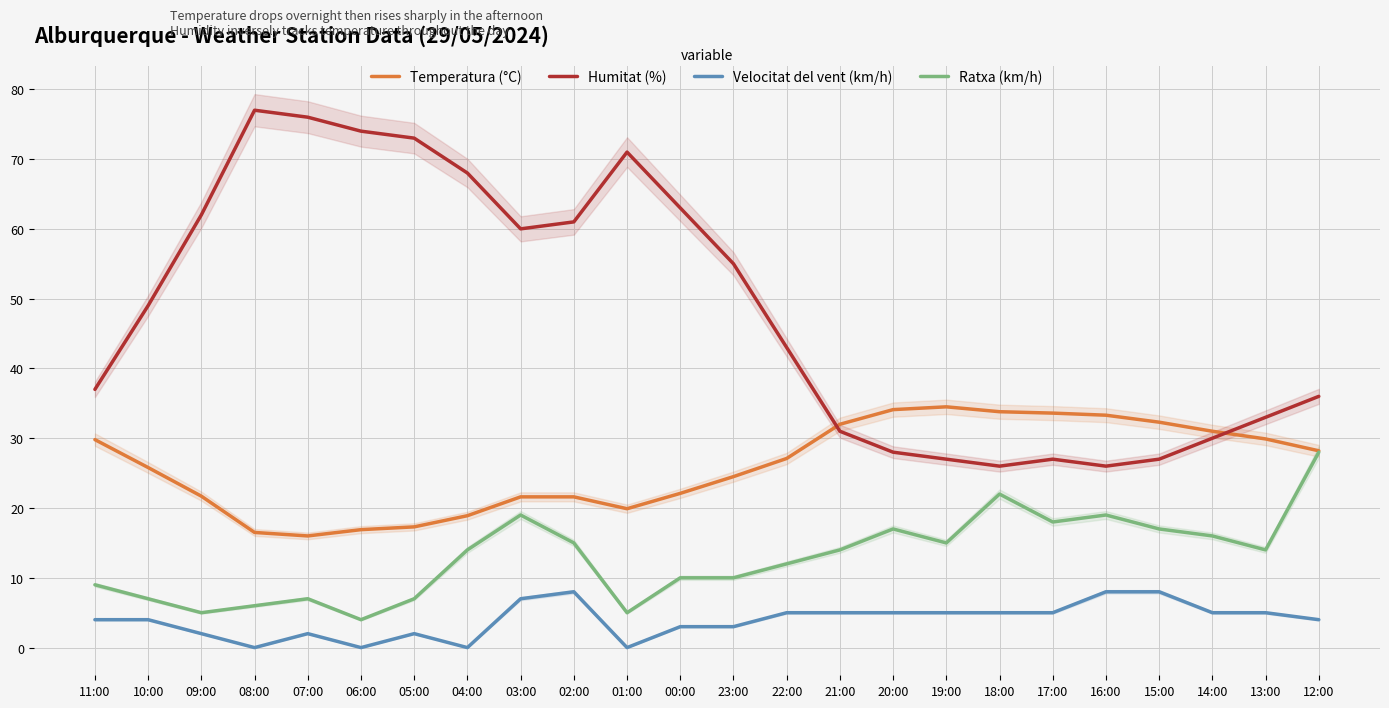

Is this an area chart (filled region under the line)?

No